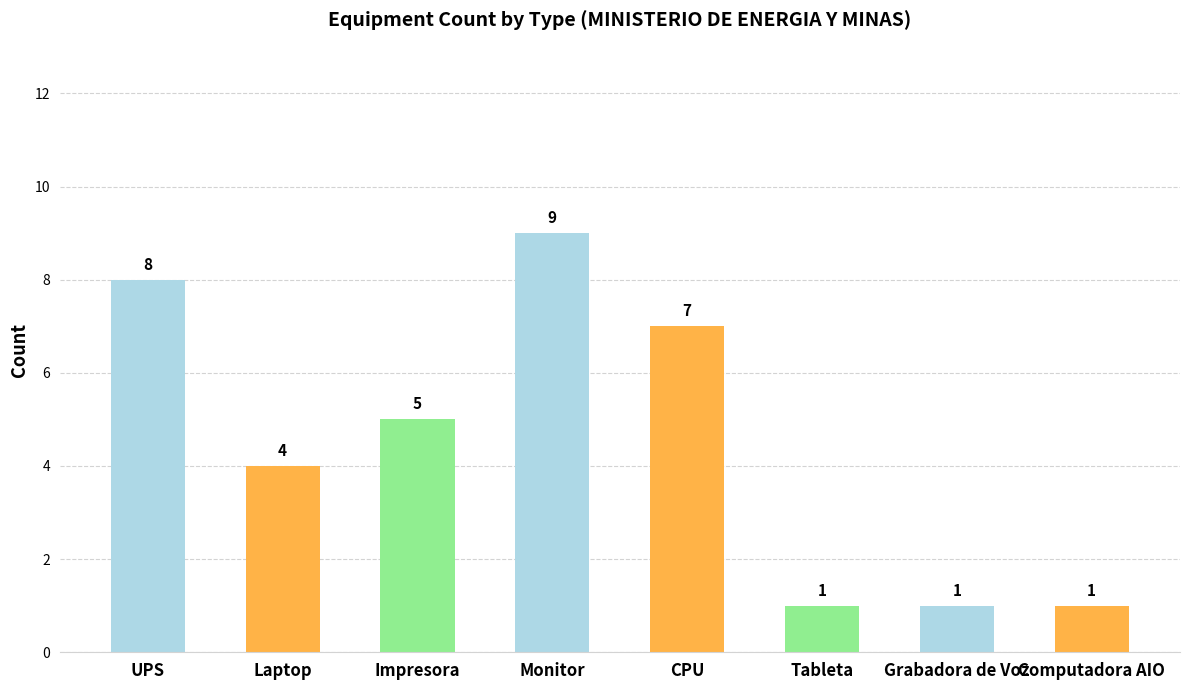

Reading left to right, what are all the values shown in this chart?

UPS=8	Laptop=4	Impresora=5	Monitor=9	CPU=7	Tableta=1	Grabadora de Voz=1	Computadora AIO=1